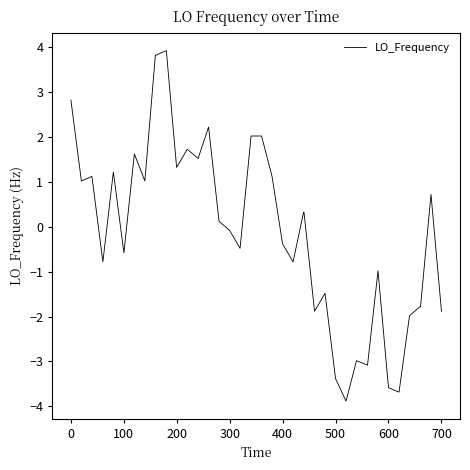

What is the minimum value shown in the chart?

-3.9